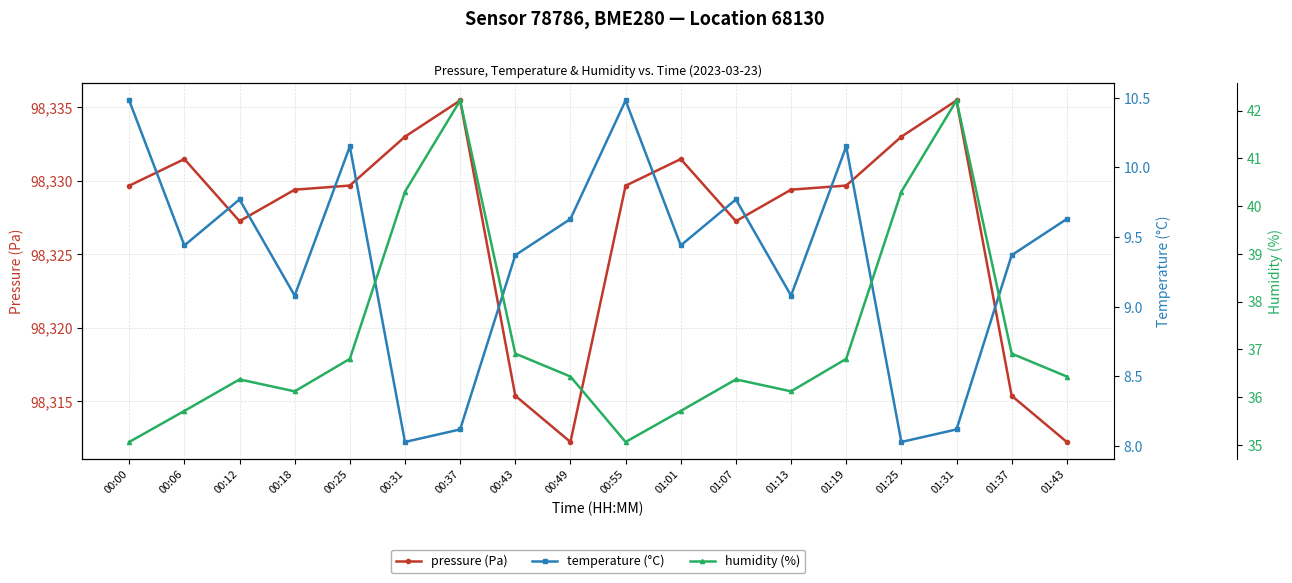

Which category has the highest value in the pressure (Pa) series?

00:37